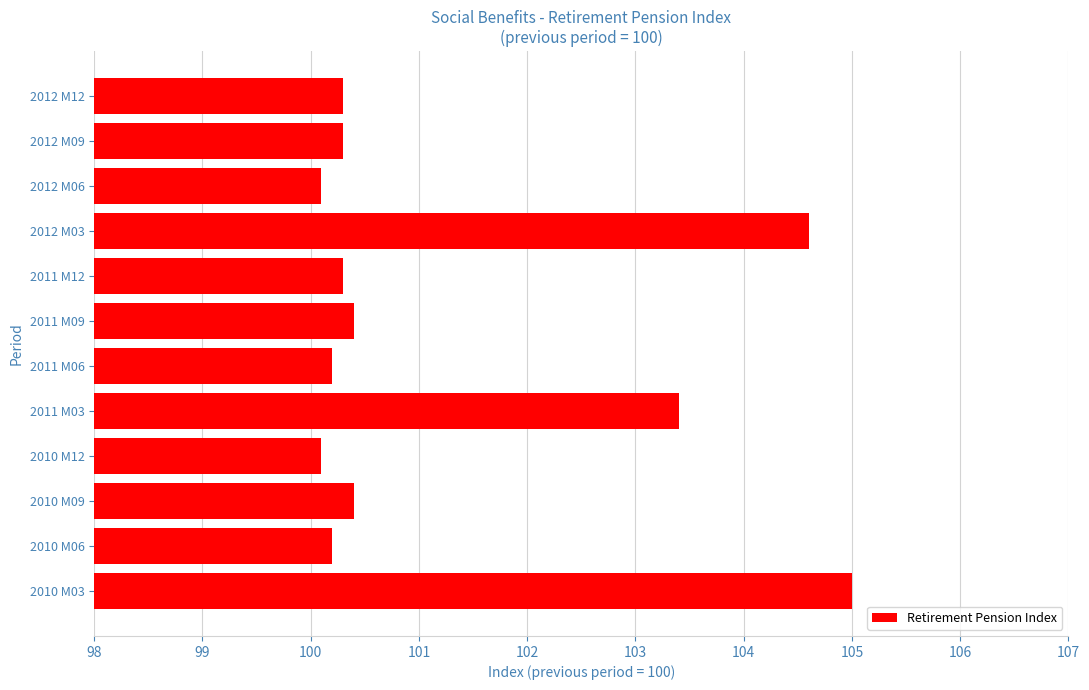

The value at 2012 M09 is 138.8. True or false?

False